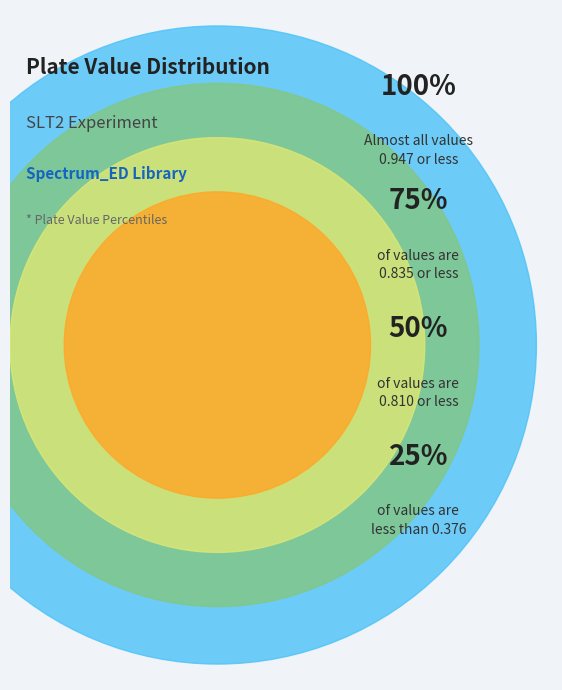

Is there any slice that represents more than half of the pie?

No